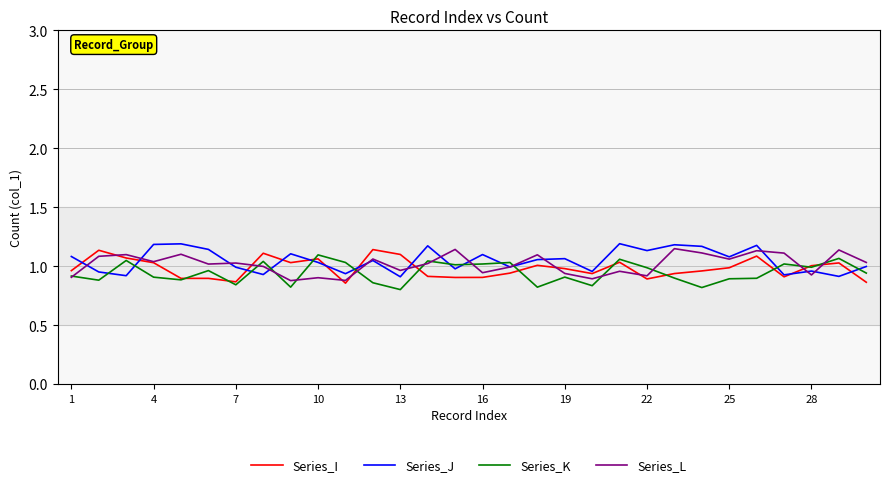

What is the sum of all Series_I values?

29.4